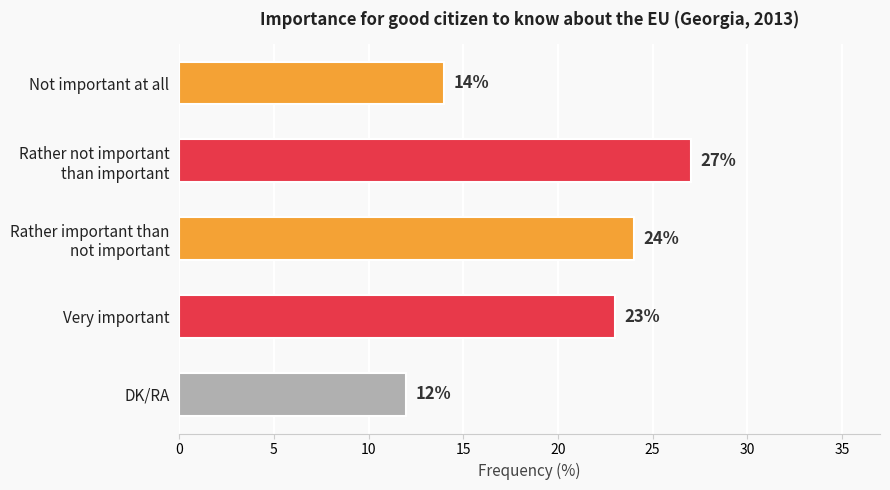

List the labels in order of value, largest first.

Rather not important
than important, Rather important than
not important, Very important, Not important at all, DK/RA